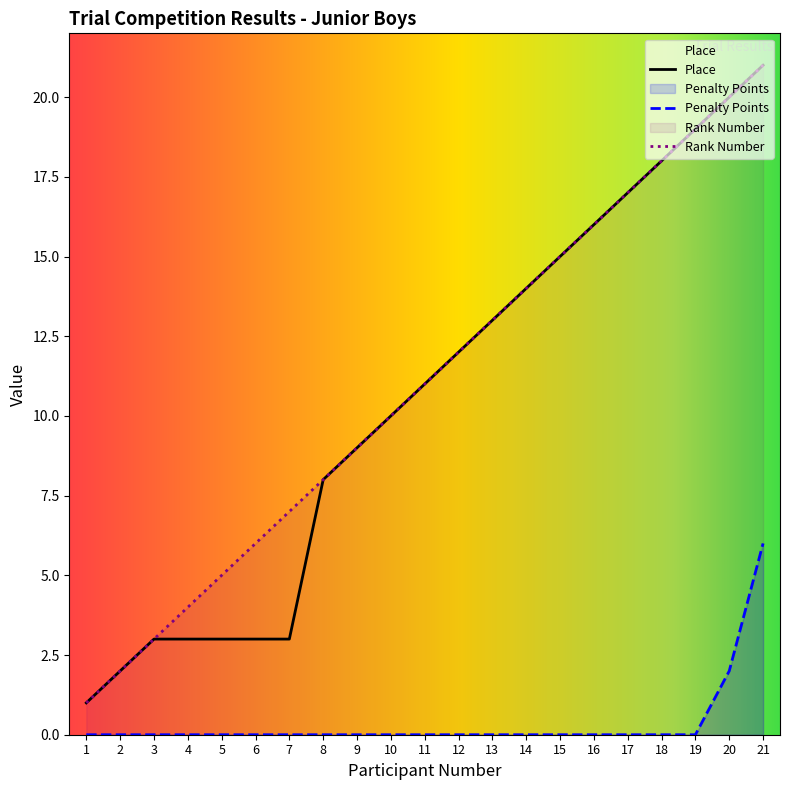

List the series in order of their peak value, lowest first.

Penalty Points, Place, Rank Number